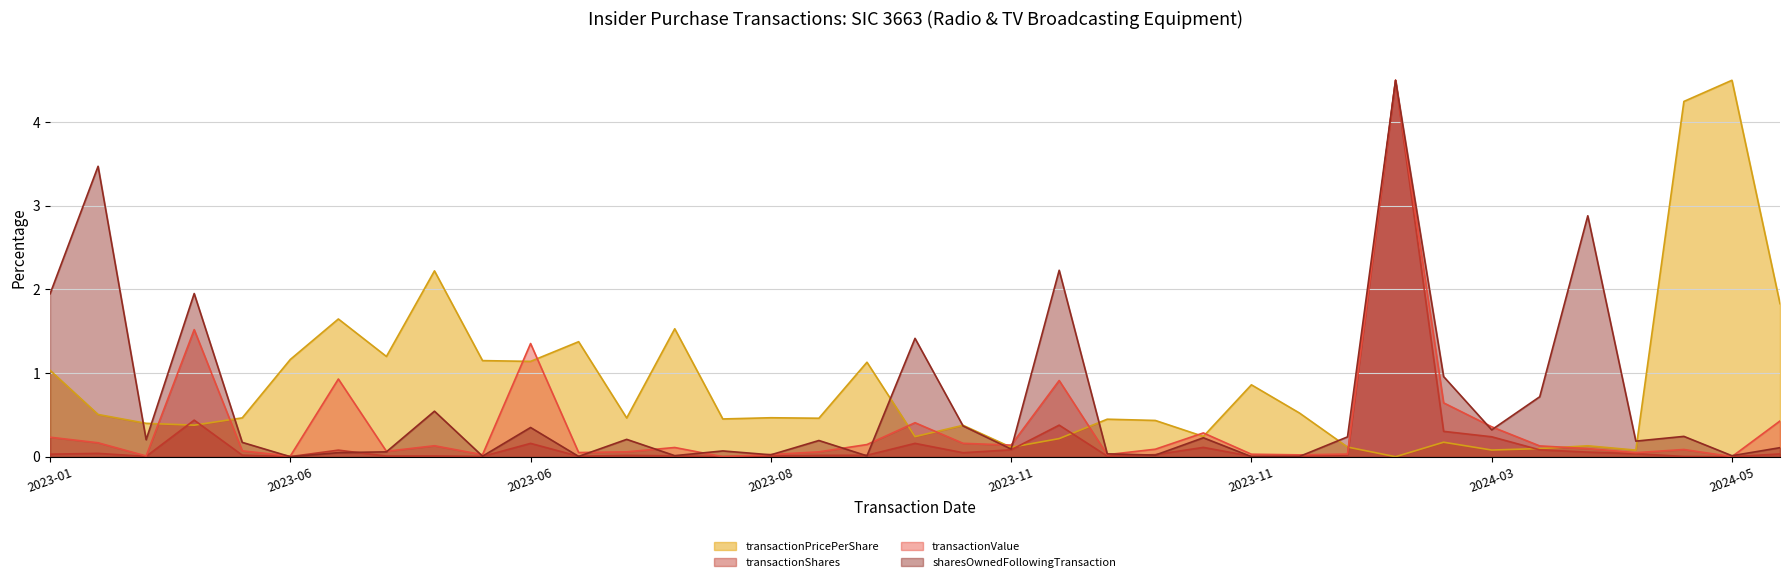

What is the difference between the second highest and minimum values in the transactionShares series?

0.4